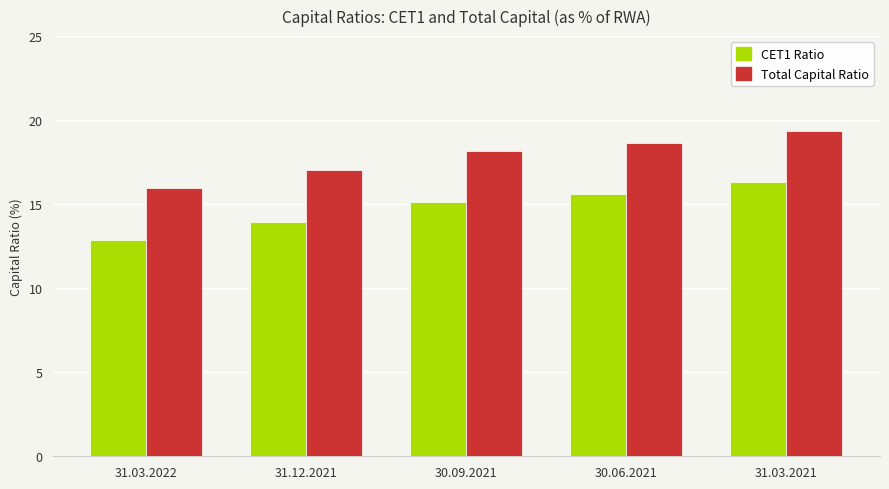

How many data points in Total Capital Ratio are less than 18?

2